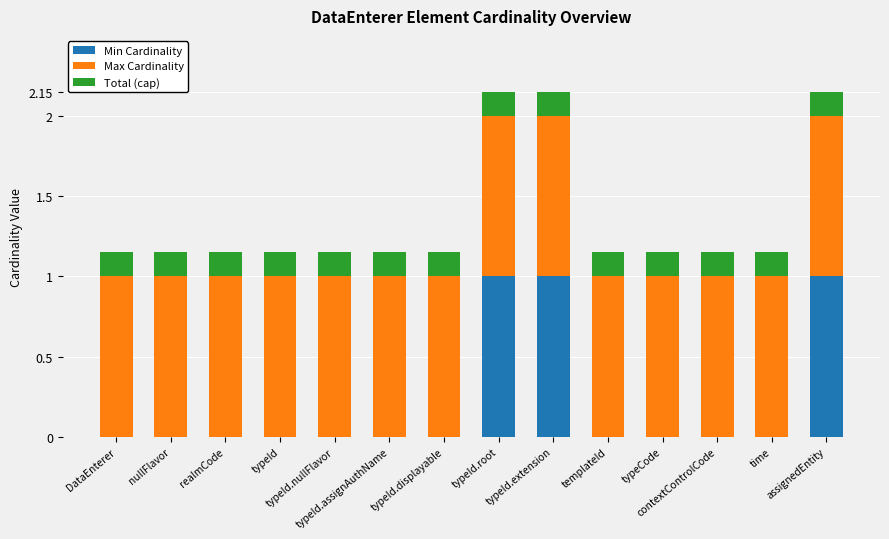

What is the maximum value for Min Cardinality?

1.0